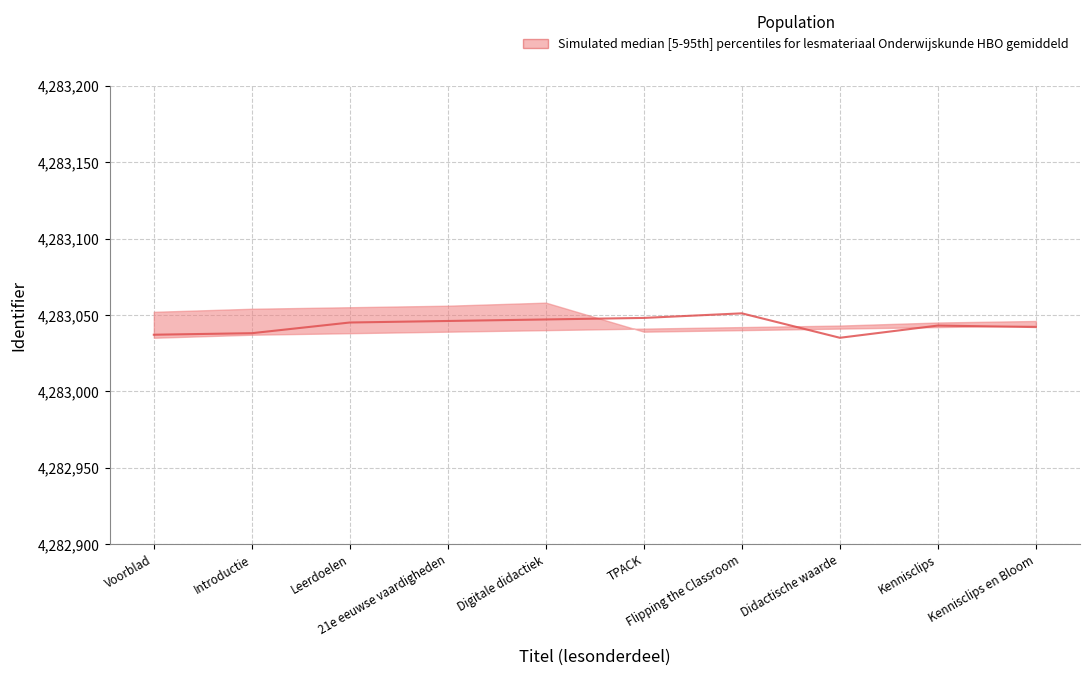

Rank the series by their average value, from lowest to highest.

lower, median, upper